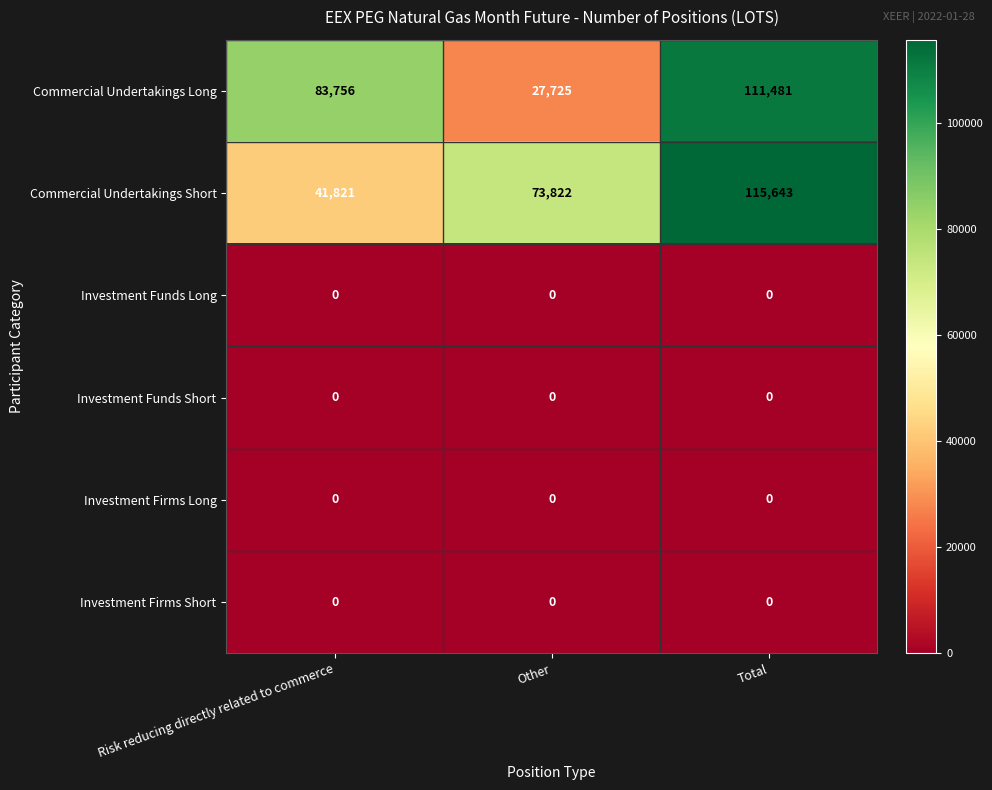

The value of Commercial Undertakings Long at Other is 27725. True or false?

True